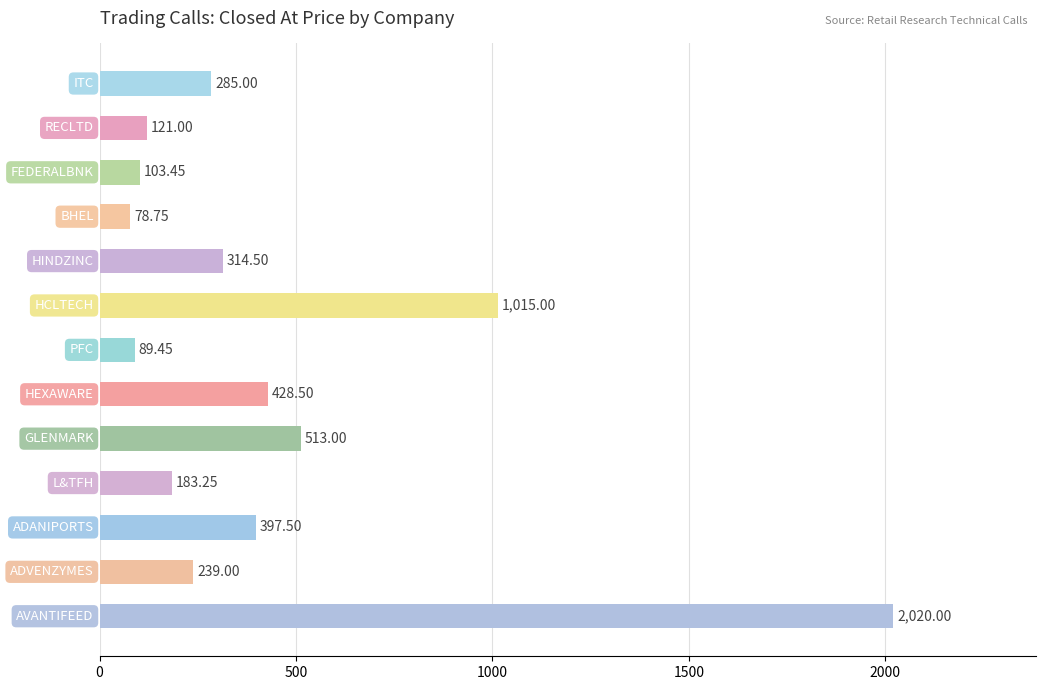

Count the number of categories in the chart.

13